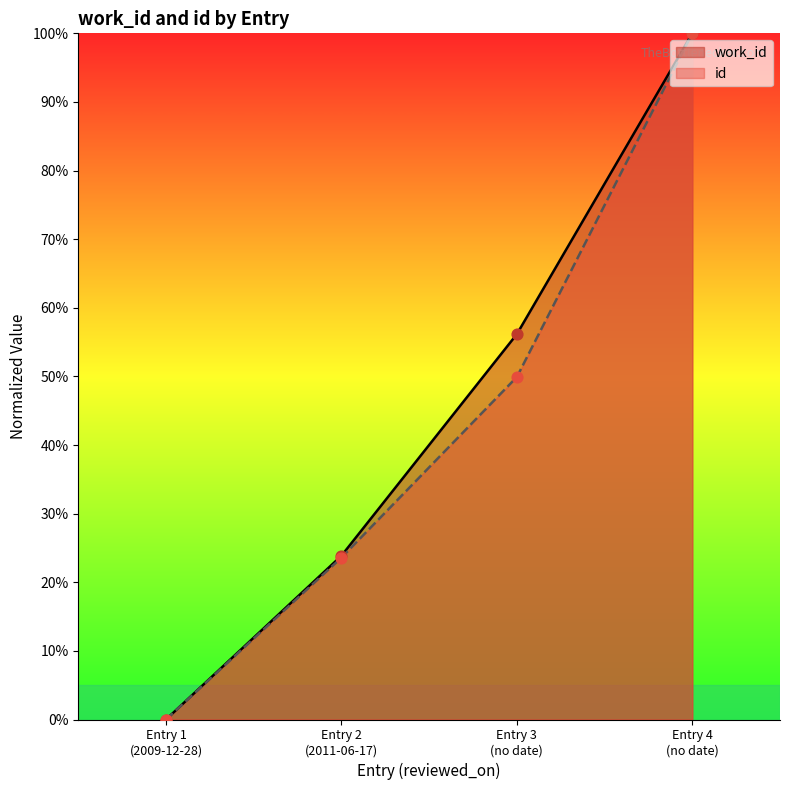

What are all the series names shown in the legend?

work_id, id